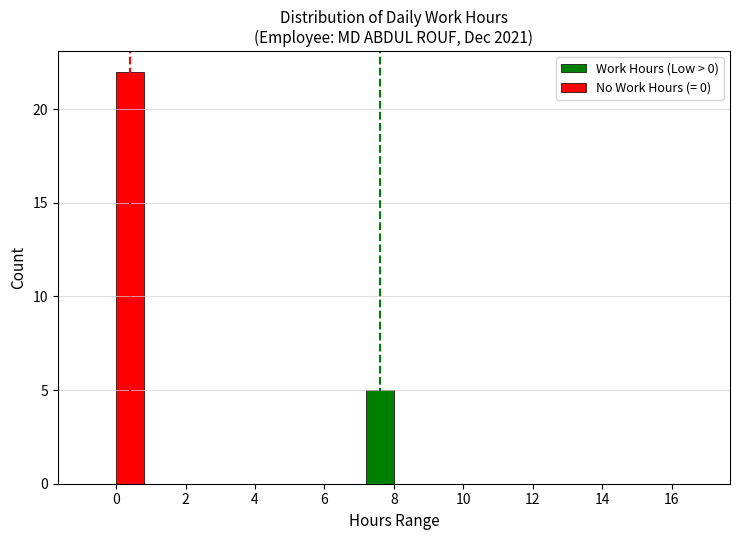

The value of No Work Hours (= 0) at 0 is 6. True or false?

False